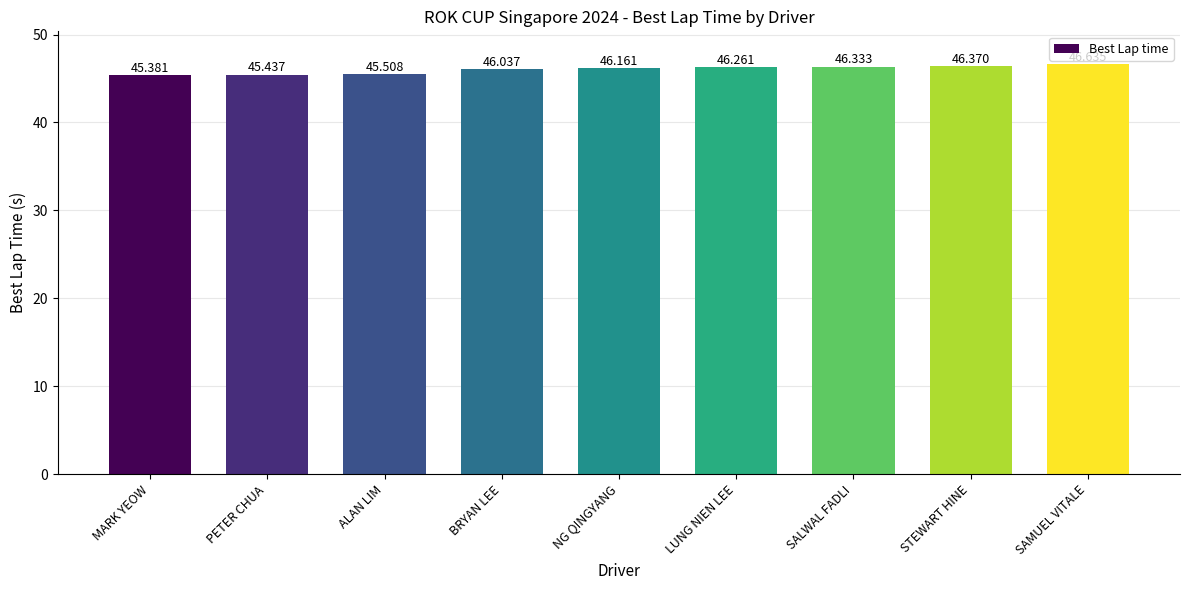

What position from the right is BRYAN LEE?

6